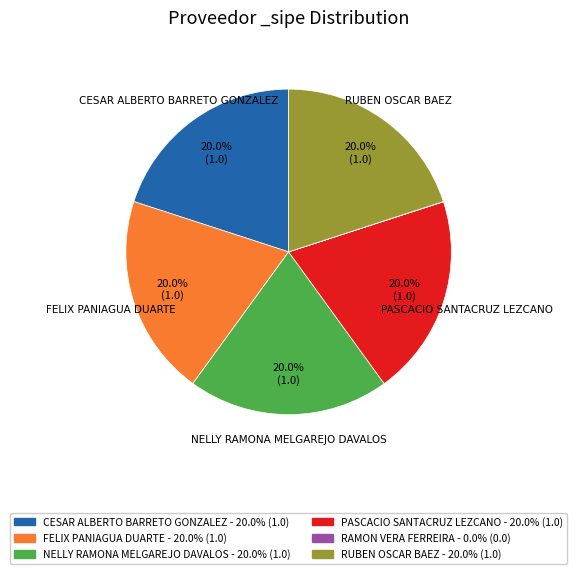

The PASCACIO SANTACRUZ LEZCANO slice represents 27% of the pie. True or false?

False